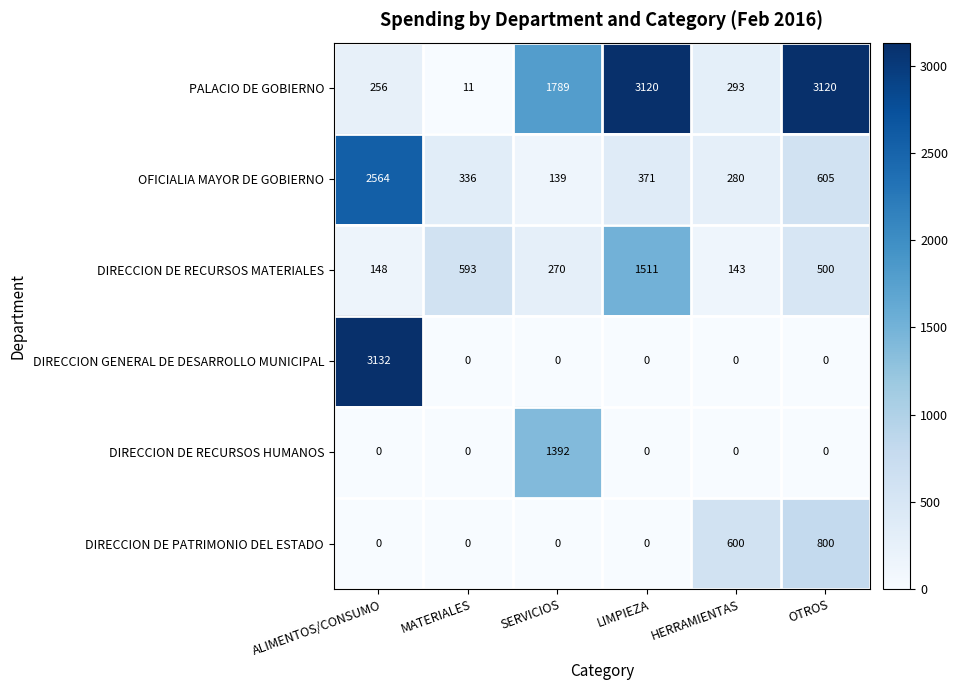

Which category has the highest value across all series?

ALIMENTOS/CONSUMO